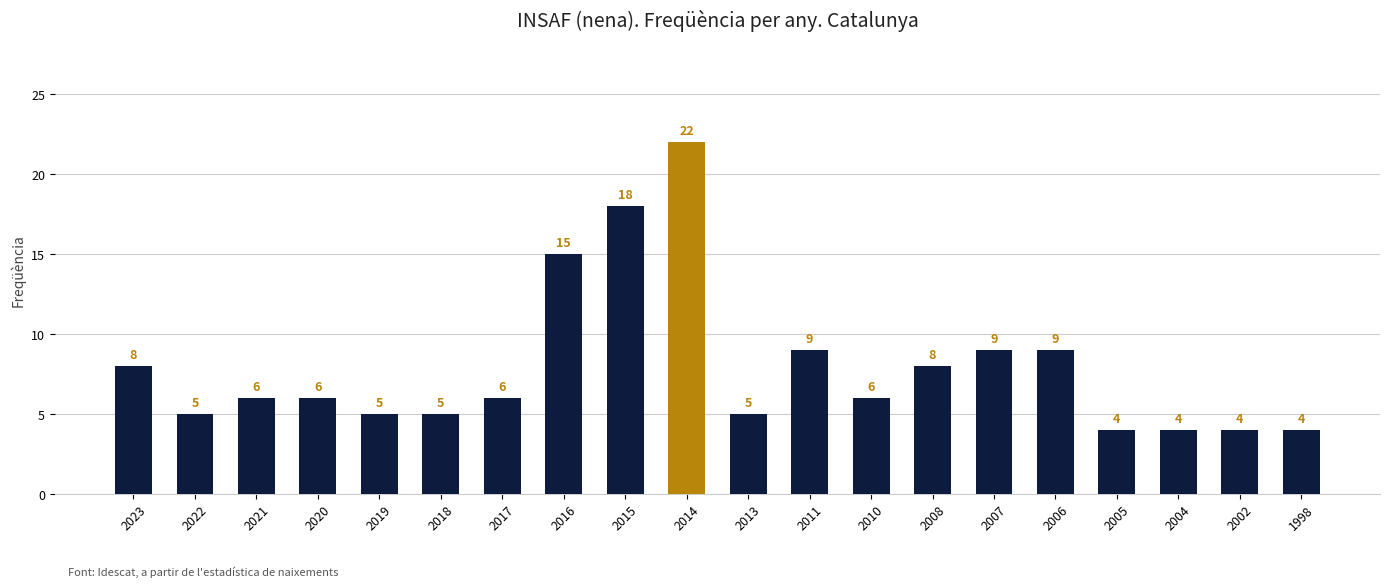

At which label does the data first exceed 6?

2023